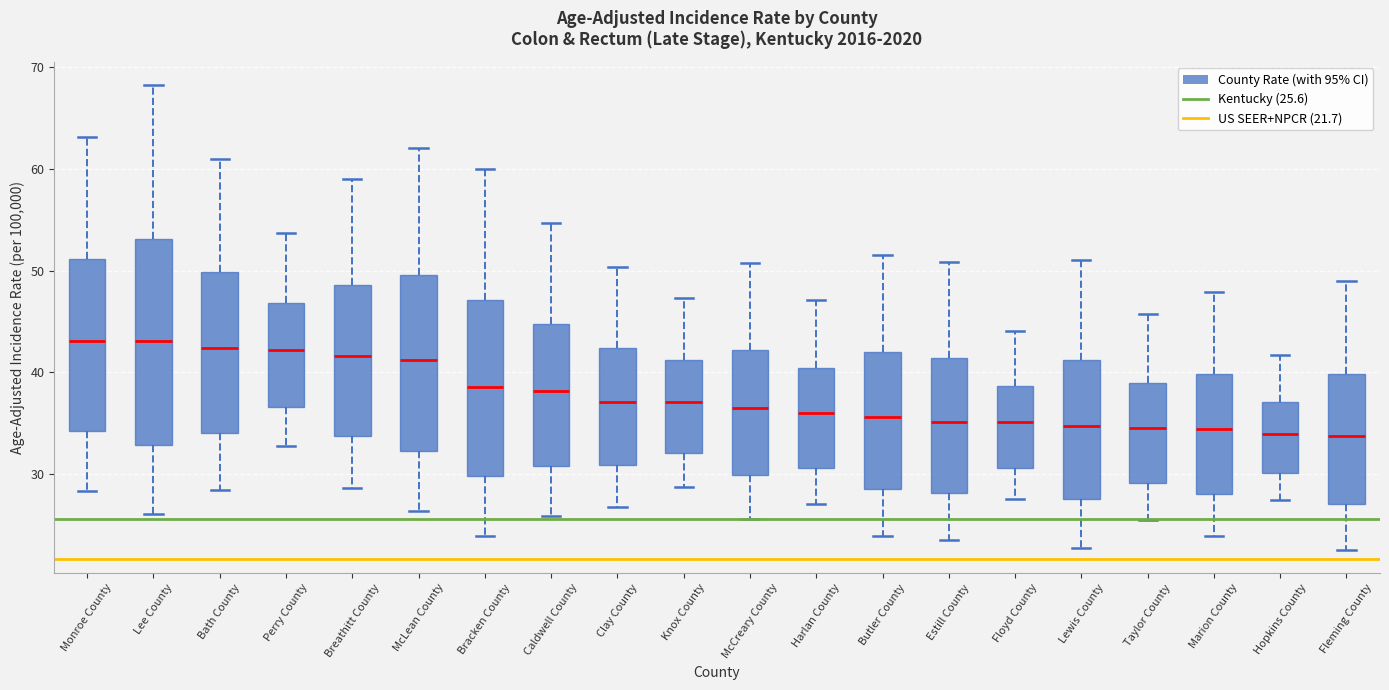

Reading left to right, read every box against the y-axis: the position of its median line, the range the box covers, and the ends of its whiskers. The values are not printed on the chart, so give them approximately, as read against the axis.

Monroe County: median 43, box 34 to 51, whiskers 28 to 63
Lee County: median 43, box 33 to 53, whiskers 26 to 68
Bath County: median 42, box 34 to 50, whiskers 29 to 61
Perry County: median 42, box 37 to 47, whiskers 33 to 54
Breathitt County: median 42, box 34 to 49, whiskers 29 to 59
McLean County: median 41, box 32 to 50, whiskers 26 to 62
Bracken County: median 39, box 30 to 47, whiskers 24 to 60
Caldwell County: median 38, box 31 to 45, whiskers 26 to 55
Clay County: median 37, box 31 to 42, whiskers 27 to 50
Knox County: median 37, box 32 to 41, whiskers 29 to 47
McCreary County: median 37, box 30 to 42, whiskers 26 to 51
Harlan County: median 36, box 31 to 40, whiskers 27 to 47
Butler County: median 36, box 29 to 42, whiskers 24 to 52
Estill County: median 35, box 28 to 41, whiskers 24 to 51
Floyd County: median 35, box 31 to 39, whiskers 28 to 44
Lewis County: median 35, box 28 to 41, whiskers 23 to 51
Taylor County: median 35, box 29 to 39, whiskers 26 to 46
Marion County: median 34, box 28 to 40, whiskers 24 to 48
Hopkins County: median 34, box 30 to 37, whiskers 28 to 42
Fleming County: median 34, box 27 to 40, whiskers 23 to 49